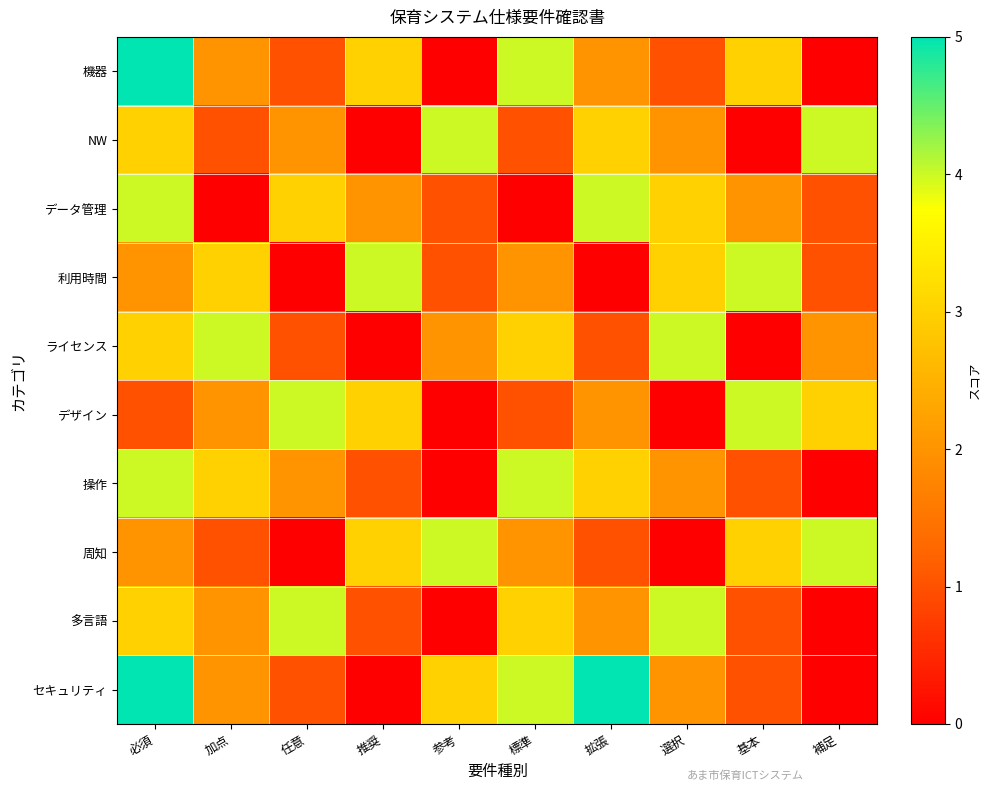

At 必須, list the series in order from largest to smallest.

機器, セキュリティ, データ管理, 操作, NW, ライセンス, 多言語, 利用時間, 周知, デザイン